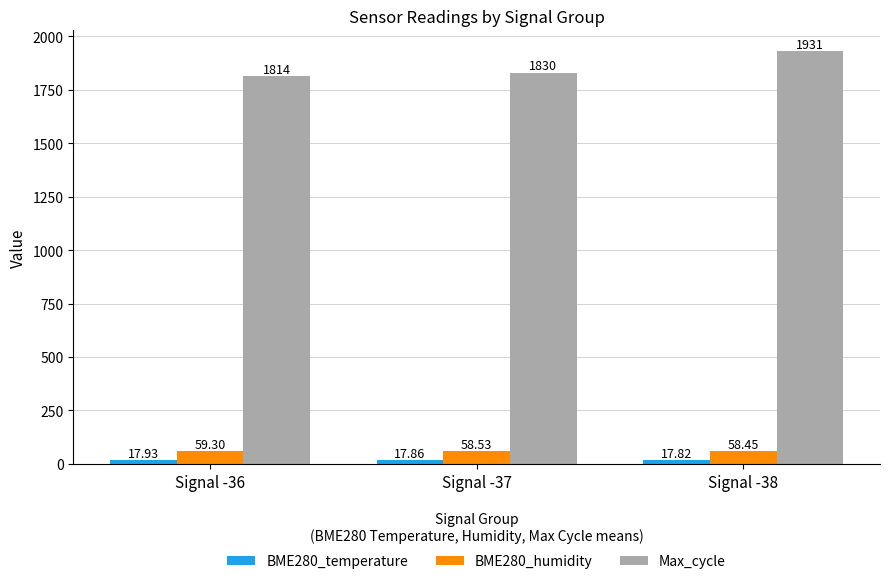

What is the average value of the Max_cycle series?

1858.3